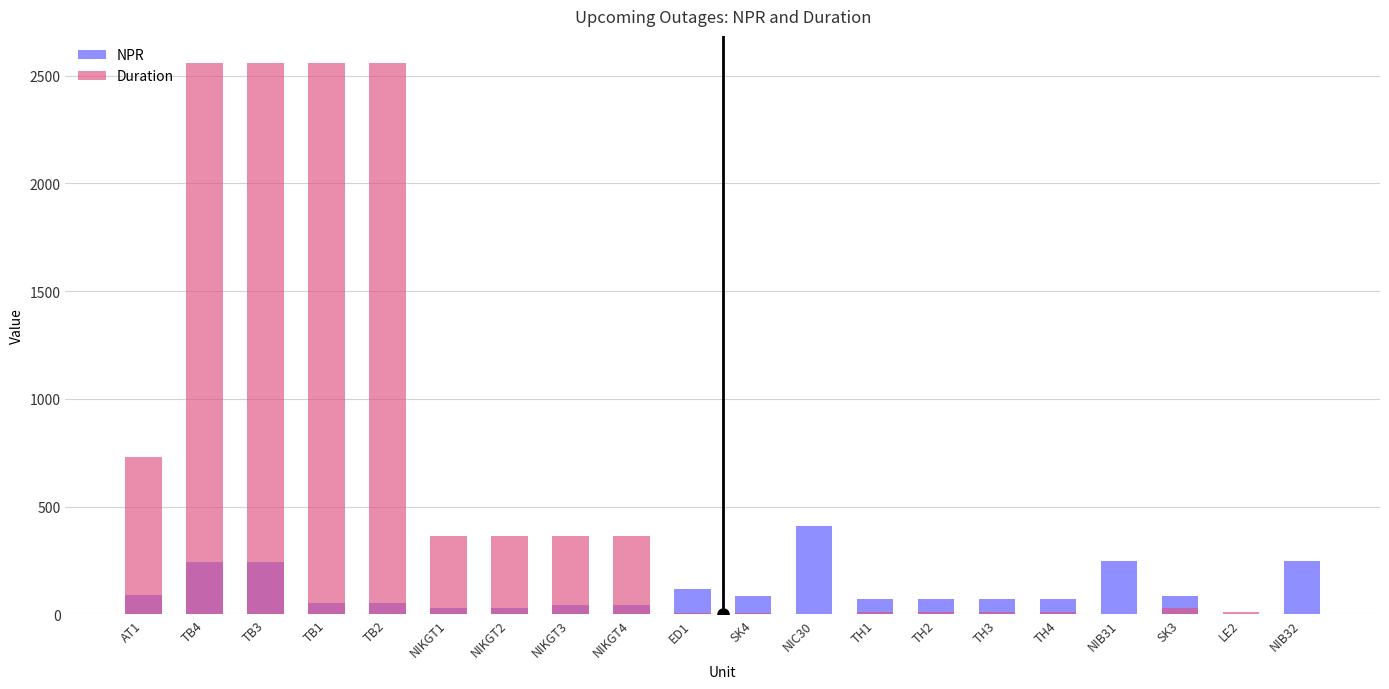

Is the value of Duration at NIKGT3 greater than the value of NPR at NIKGT4?

Yes